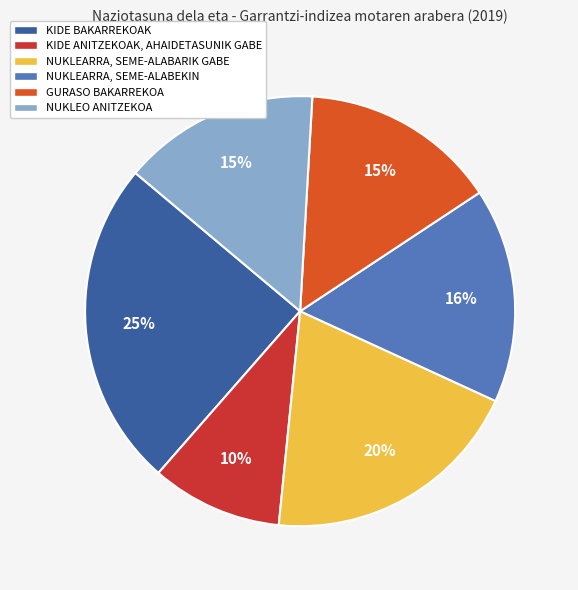

How many segments does this pie chart have?

6